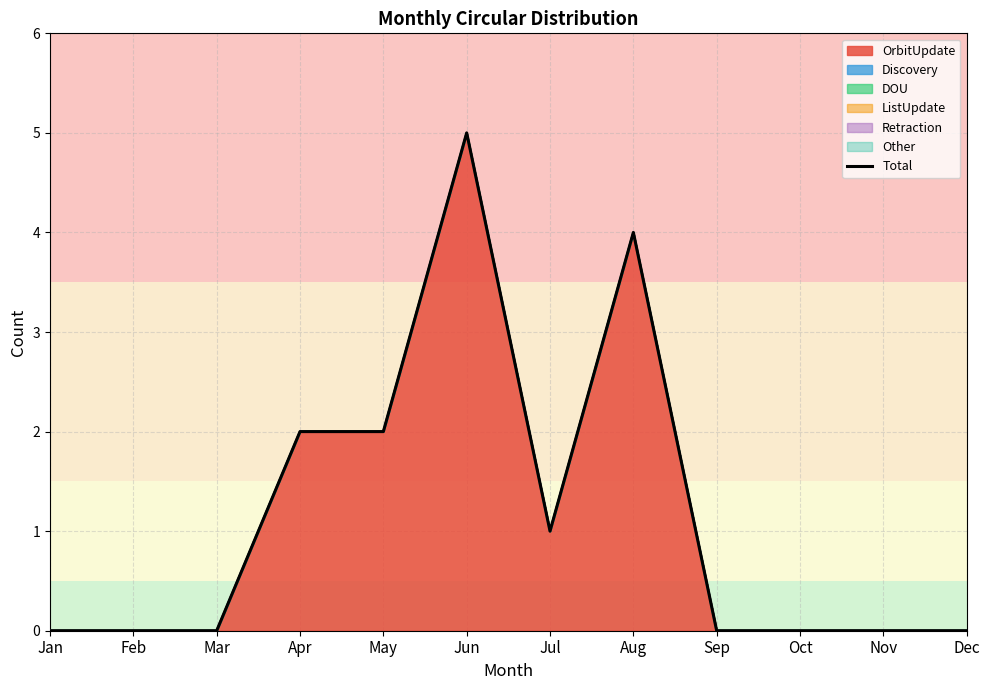

How many values are between 0 and 2?

10